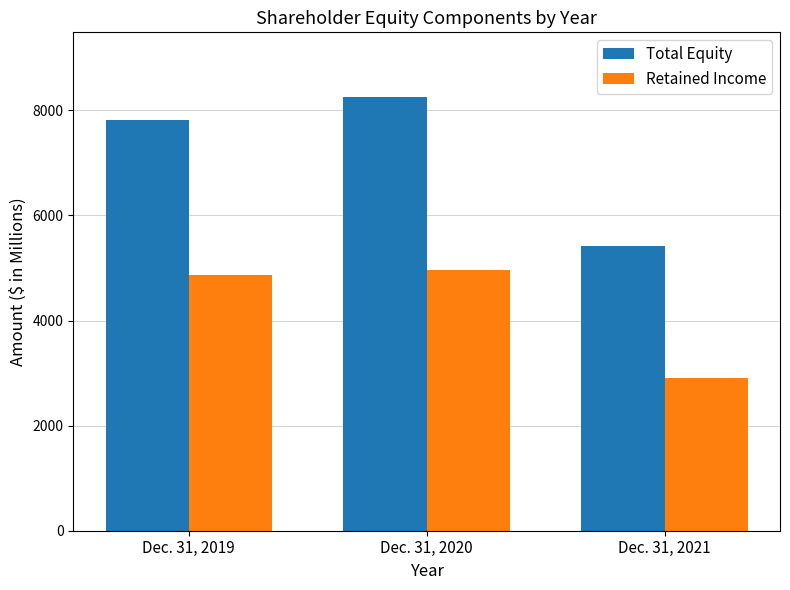

The value of Total Equity at Dec. 31, 2021 is 5426. True or false?

True